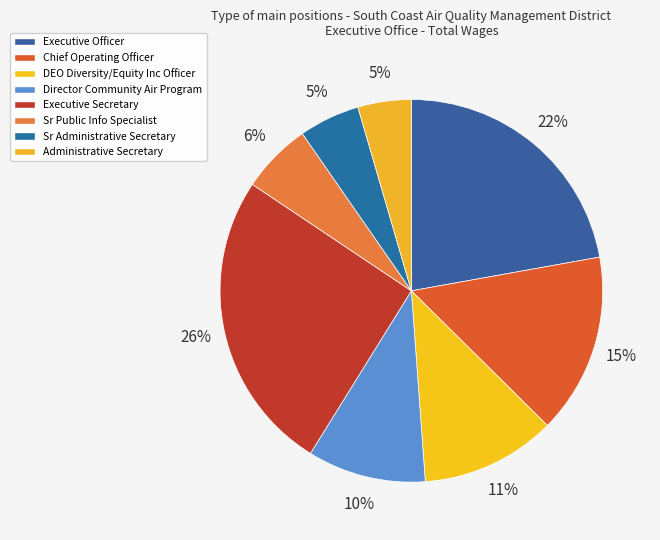

How many segments does this pie chart have?

8